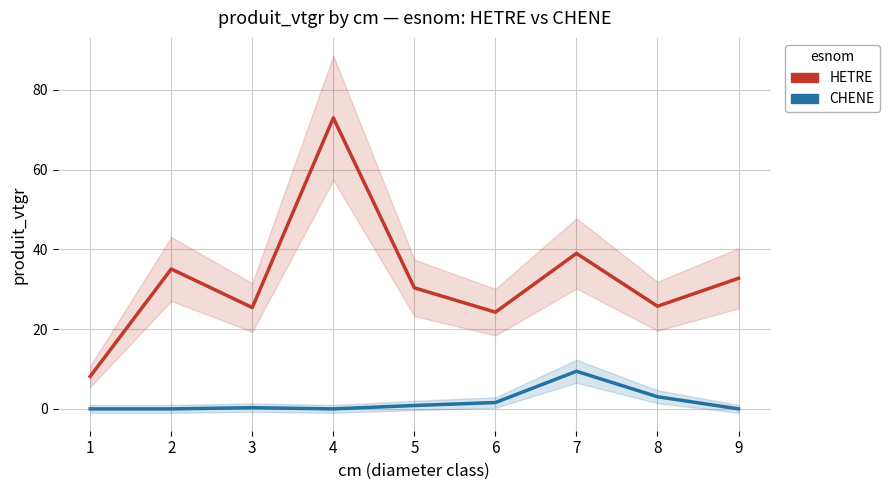

What value does the HETRE series have at 4?

73.0